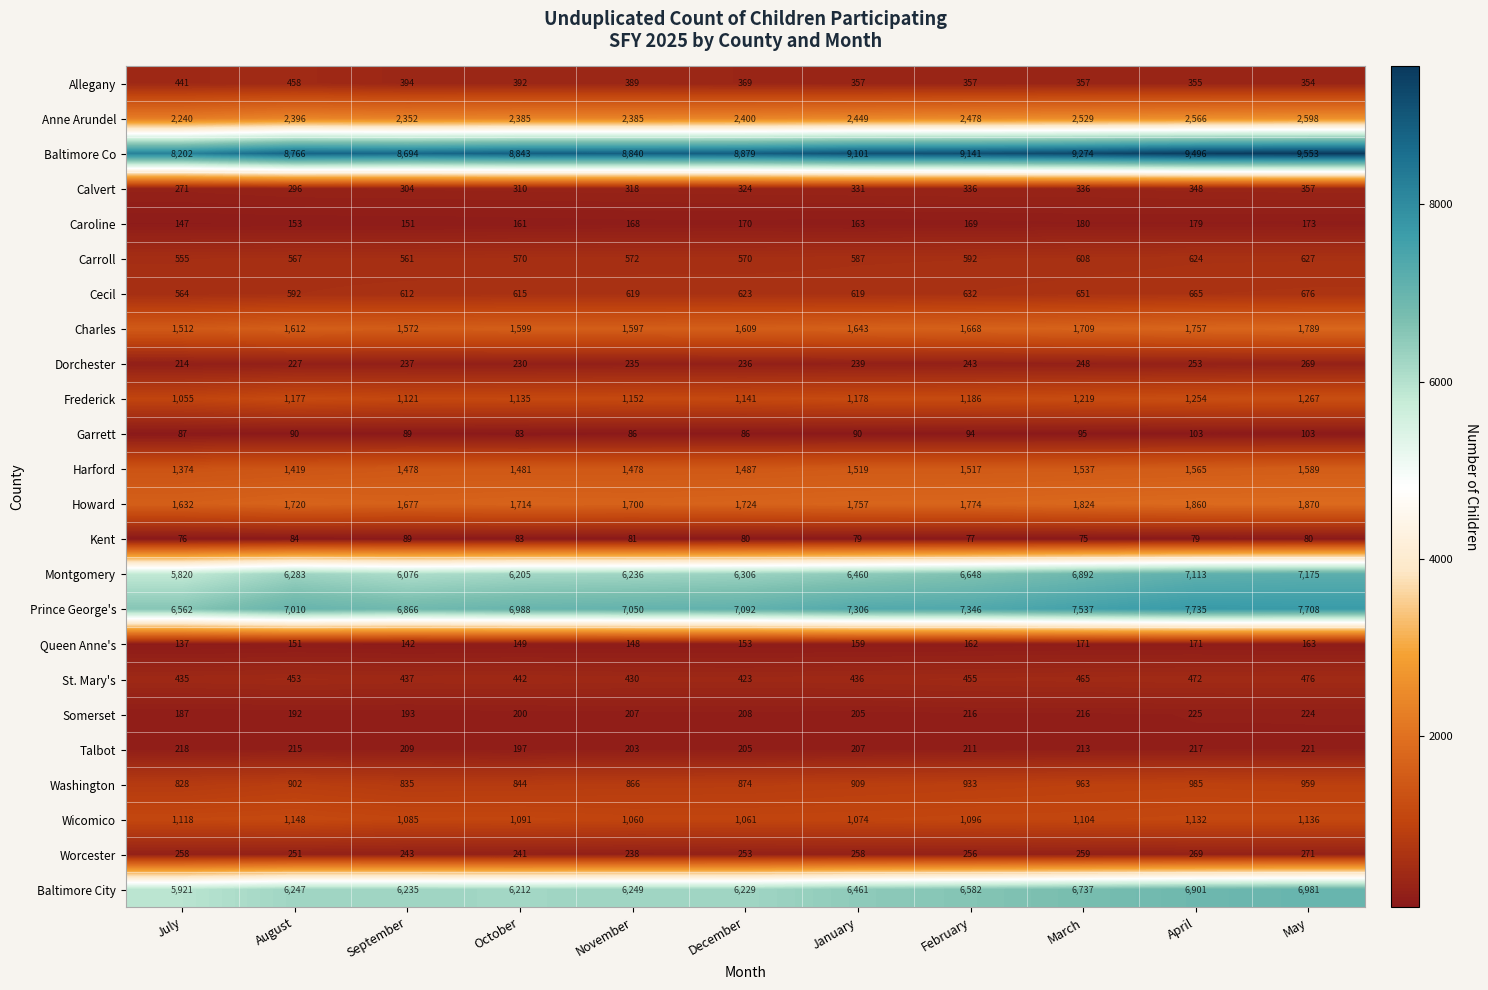

Which series has the largest range (max minus min)?

Montgomery